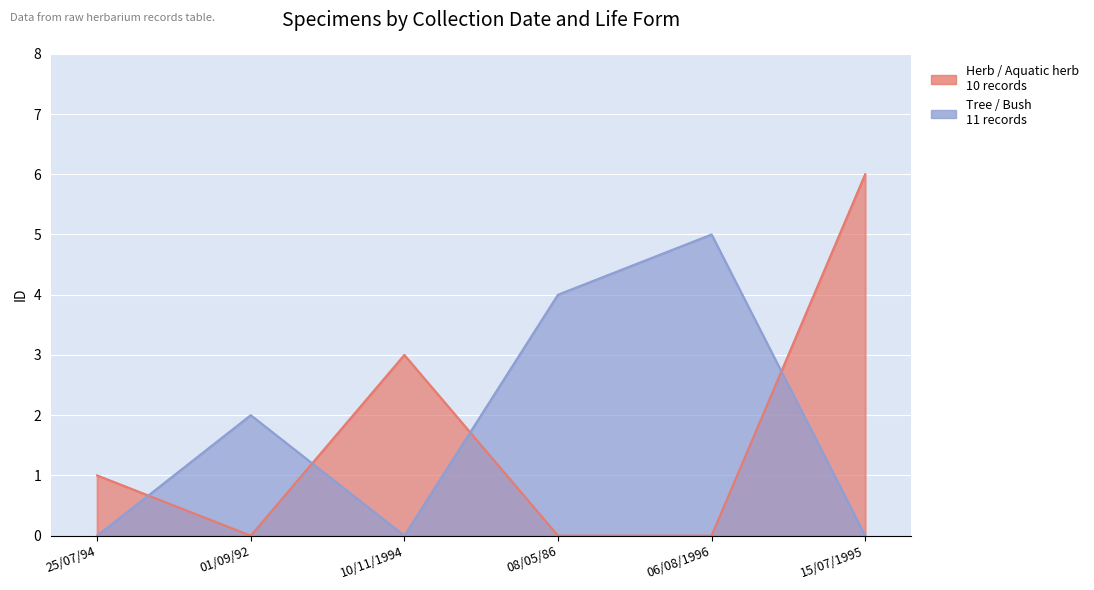

How many data points in Tree / Bush are less than 2?

3